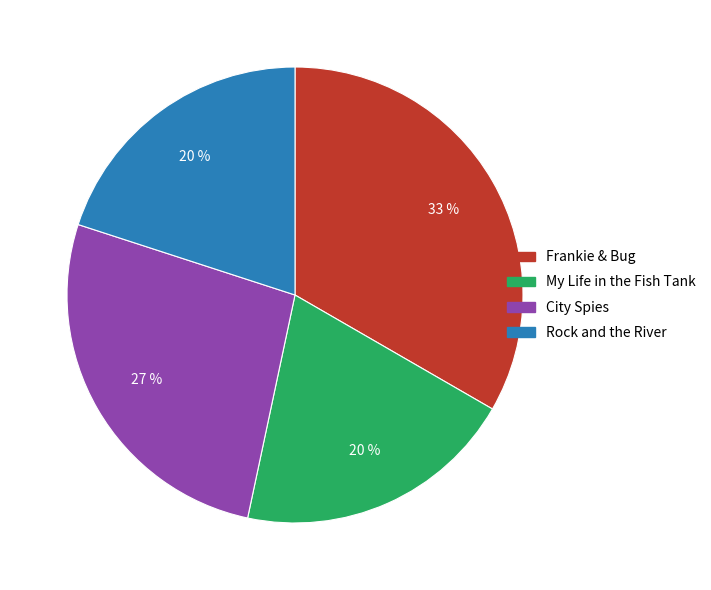

To the nearest percent, what is the difference between the largest and smallest slice percentages?

13%